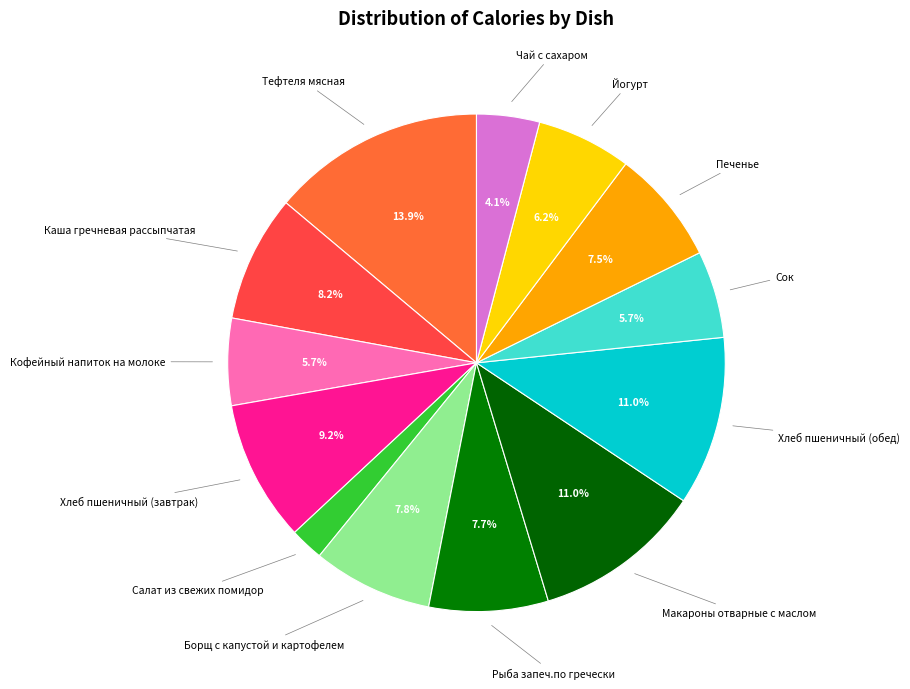

What is the smallest slice in the pie chart?

Салат из свежих помидор